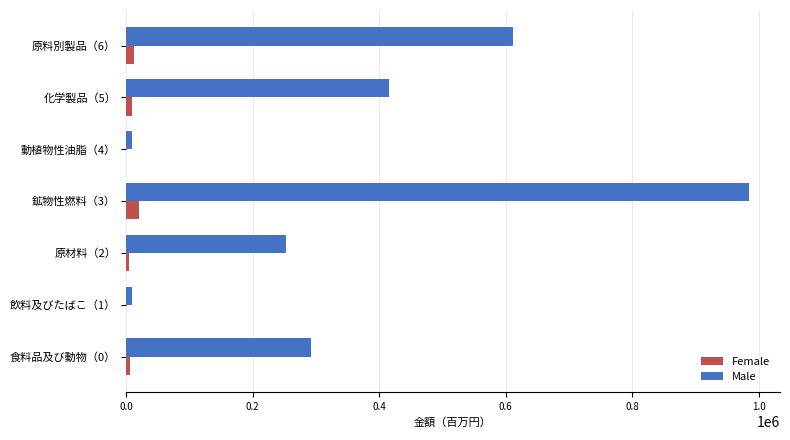

What is the sum of all Male values?

2573707.1